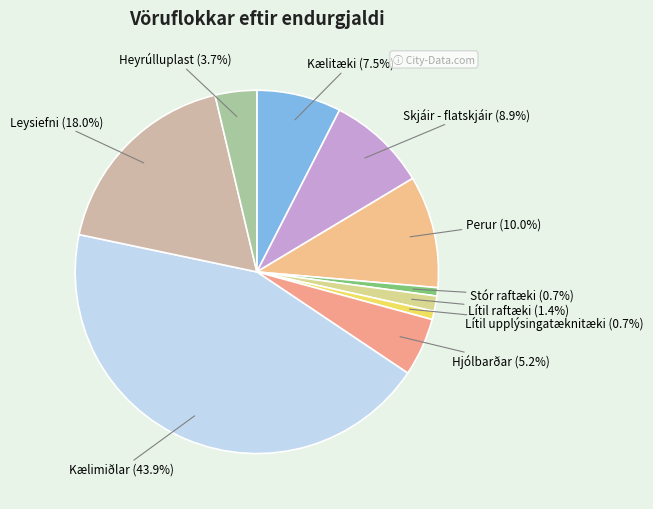

How many slices are in this pie chart?

10